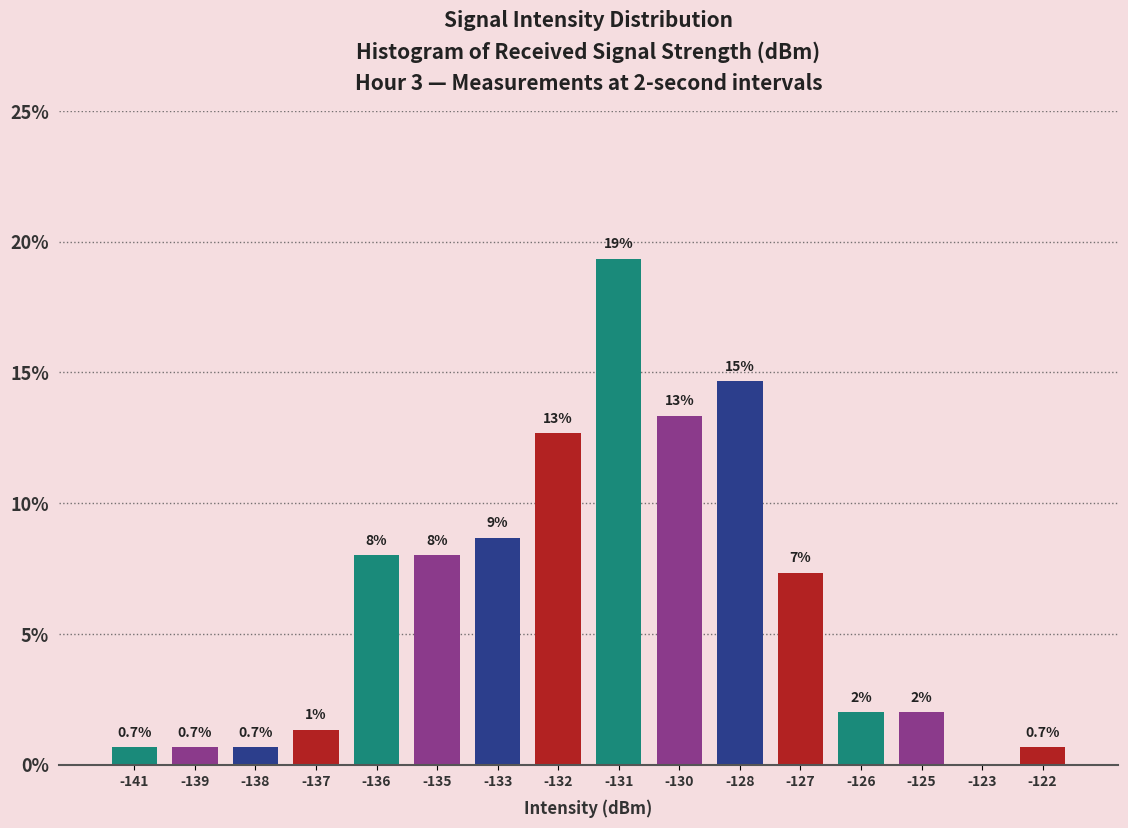

Where does the data first go above 7?

-136